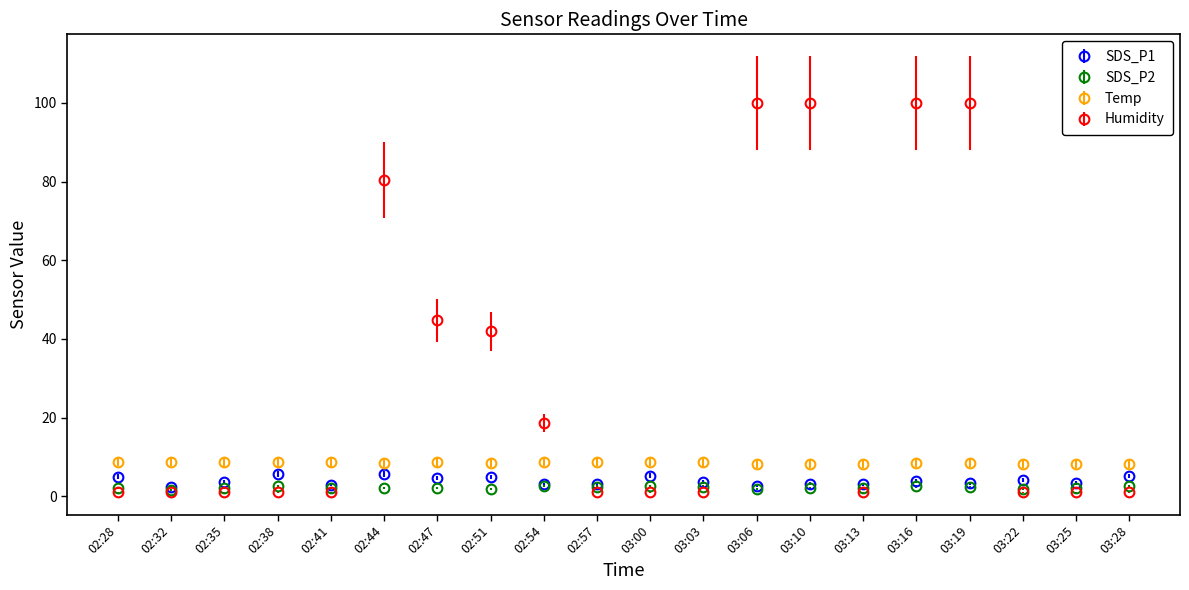

The SDS_P1 series shows 3.6 at 02:35. True or false?

True